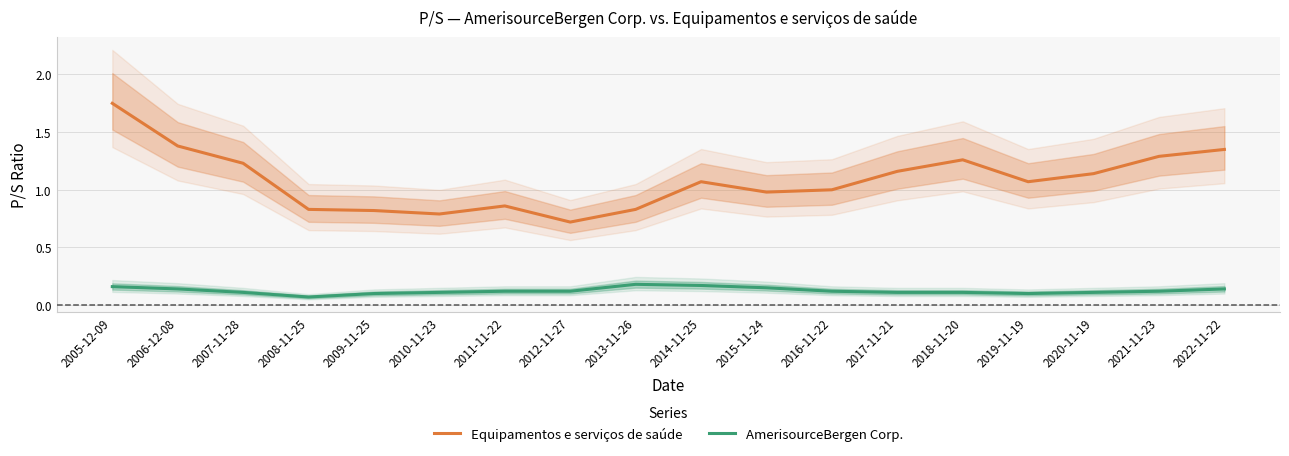

What is the maximum value shown in the chart?

1.8